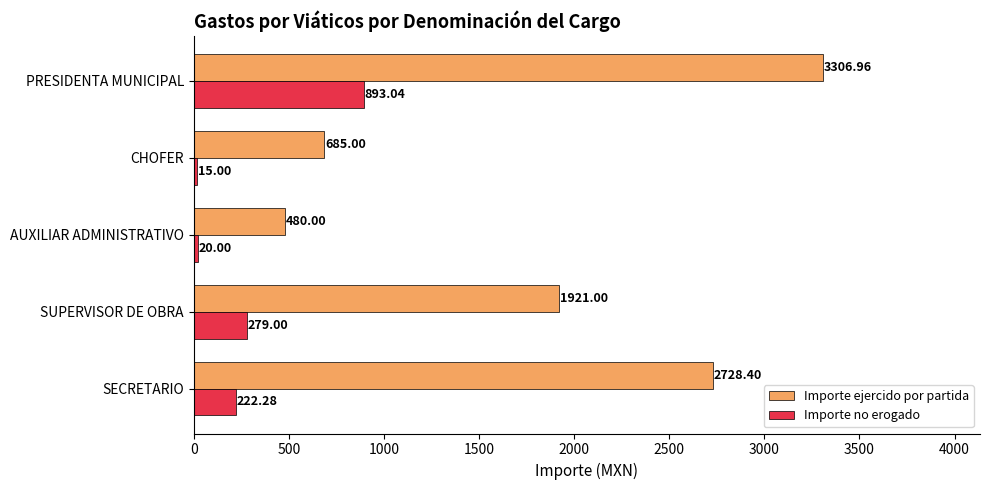

How many series are shown in this chart?

2